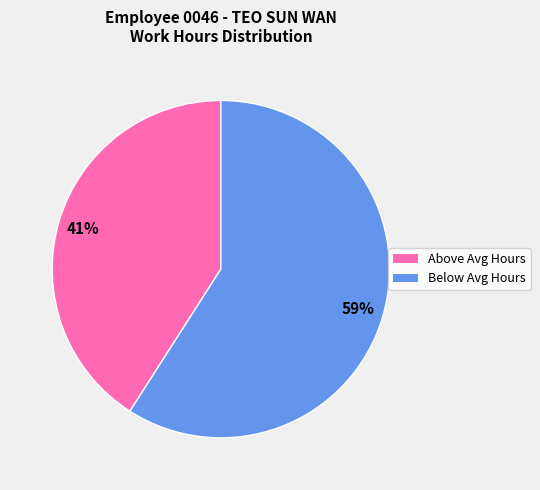

To the nearest percent, what is the average slice percentage?

50%